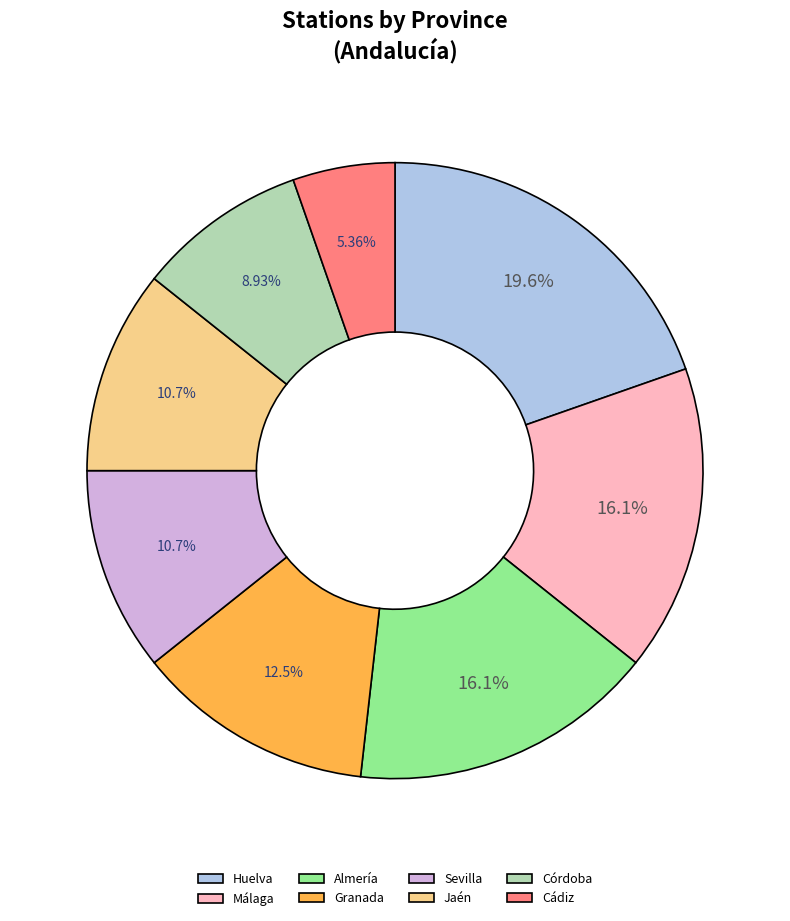

Approximately how many times larger is the value at Málaga compared to Almería?

1.0